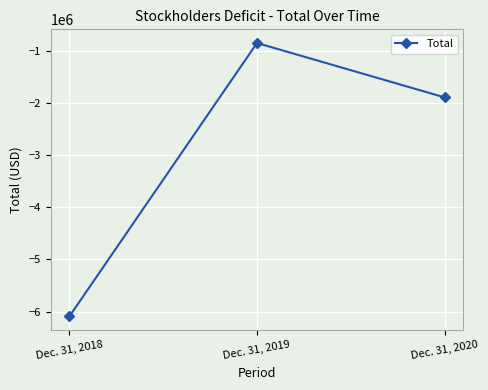

What is the value of the 2nd point from the left?

-852811